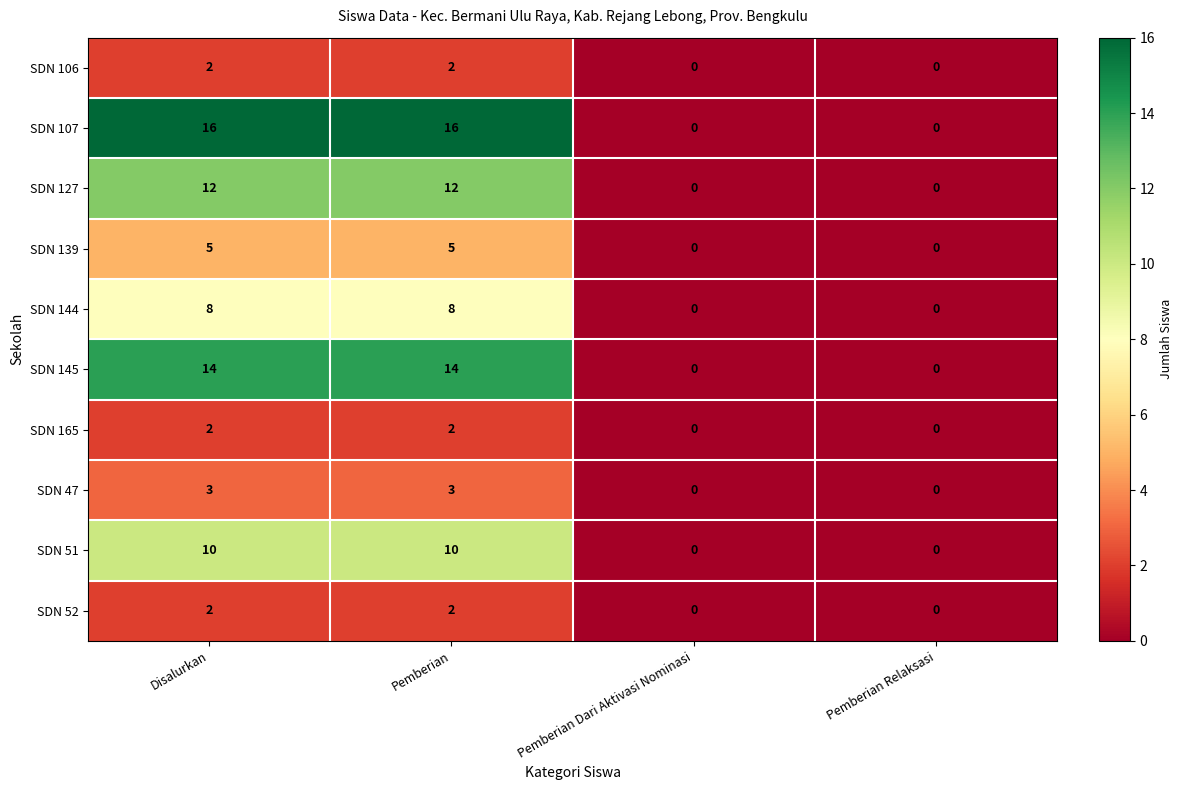

True or false: SDN 165 has a value of 1 at Pemberian Dari Aktivasi Nominasi.

False